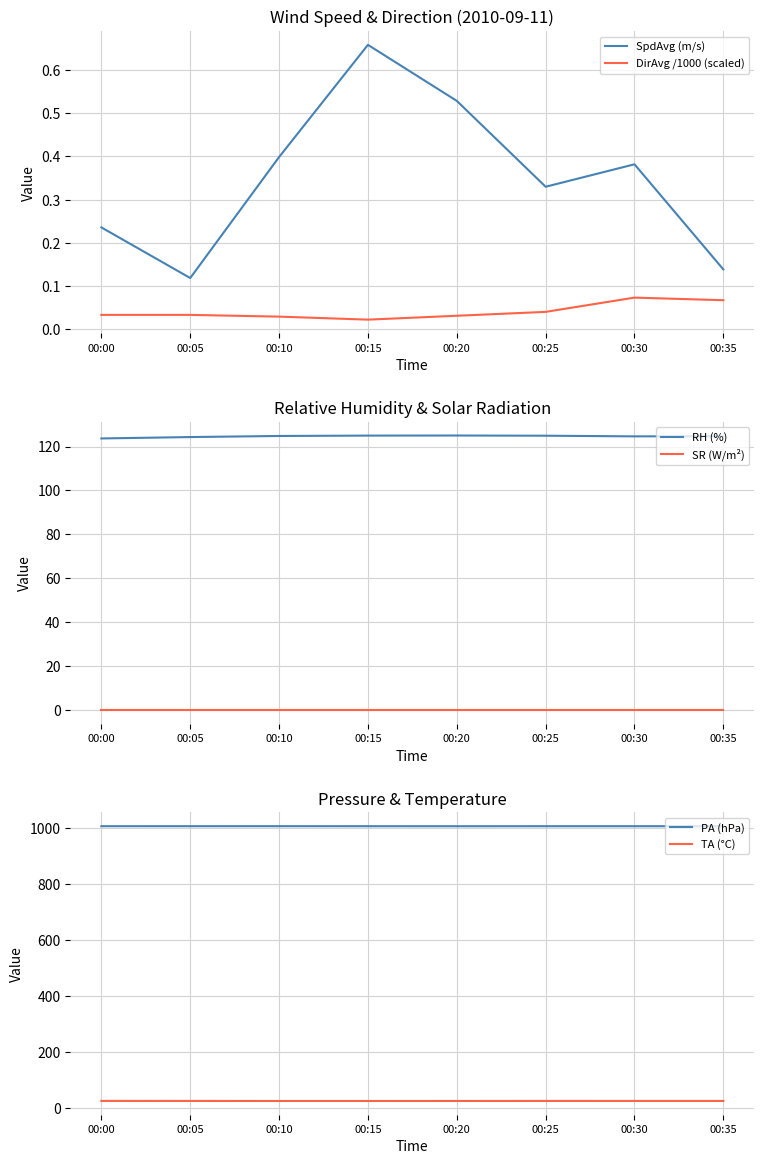

Reading right to left, extract all data points from this chart.

SpdAvg (m/s): 0.1	0.4	0.3	0.5	0.7	0.4	0.1	0.2
DirAvg /1000 (scaled): 0.1	0.1	0.0	0.0	0.0	0.0	0.0	0.0
RH (%): 124.7	124.6	124.9	125.0	125.0	124.8	124.3	123.7
SR (W/m²): 0.0	0.0	0.0	0.0	0.0	0.0	0.0	0.0
PA (hPa): 1005.0	1005.1	1005.1	1005.0	1005.1	1005.2	1005.1	1005.1
TA (°C): 24.7	24.7	24.7	24.6	24.5	24.5	24.7	24.8